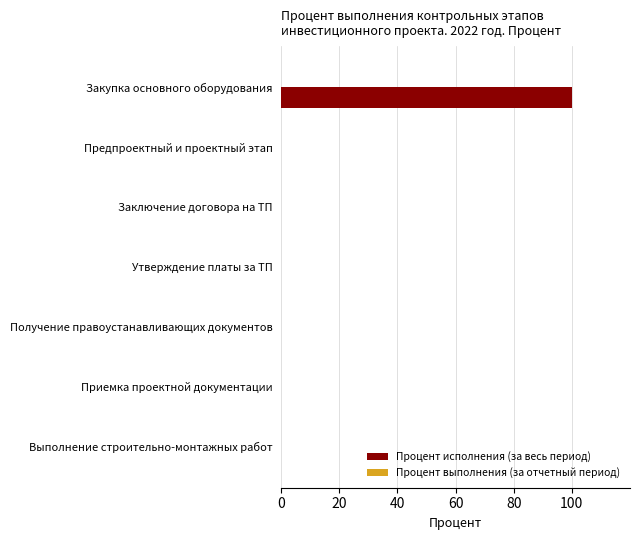

How many distinct data groups are displayed?

1